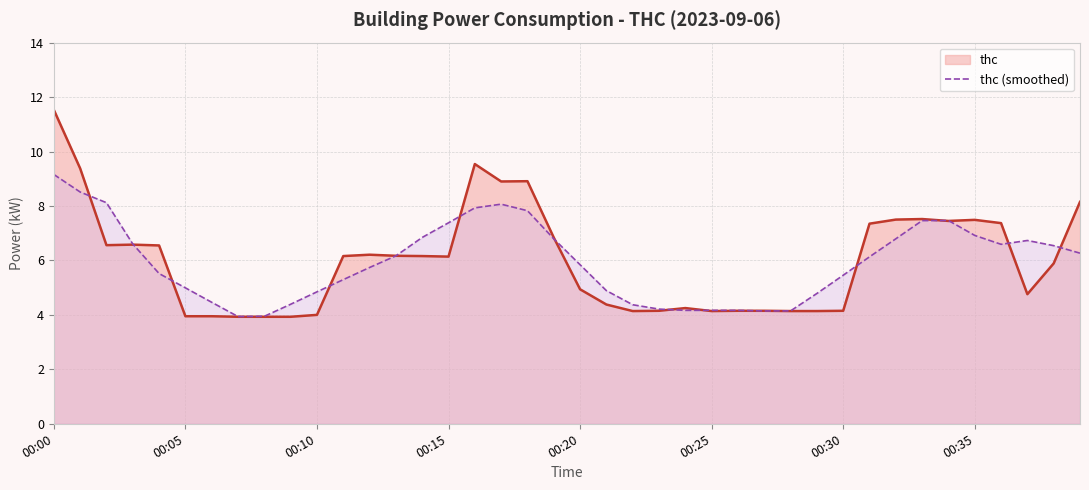

What is the difference between the maximum and minimum values?

5.2